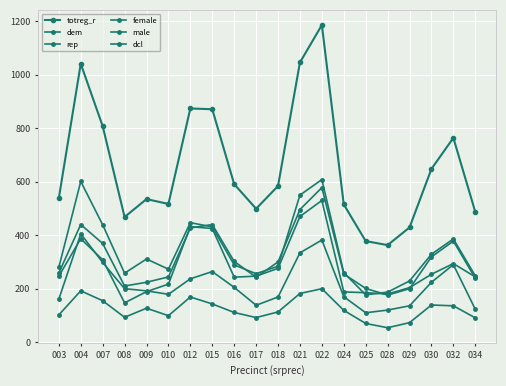

True or false: female and totreg_r intersect in this chart.

False